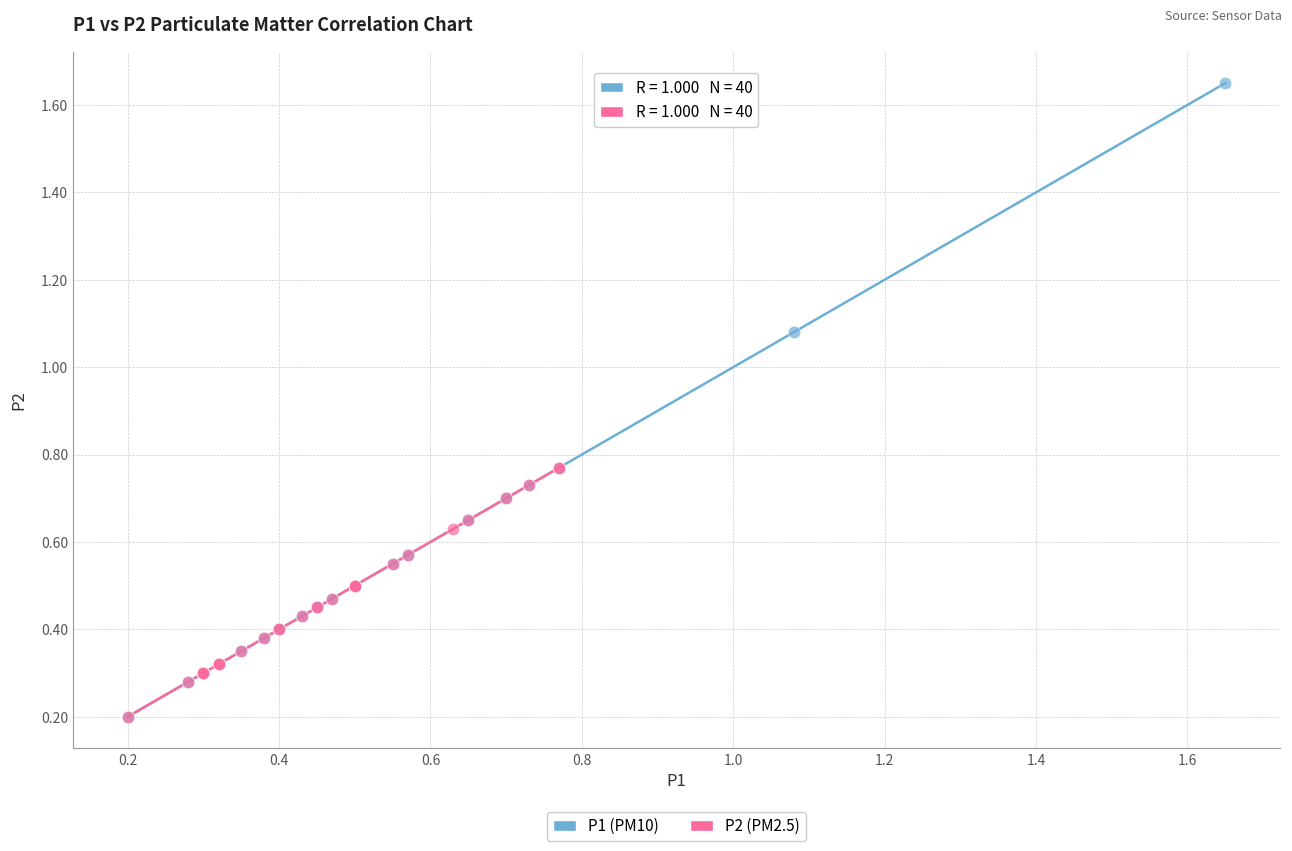

Which series has the largest Y range (max minus min)?

P1 (PM10)